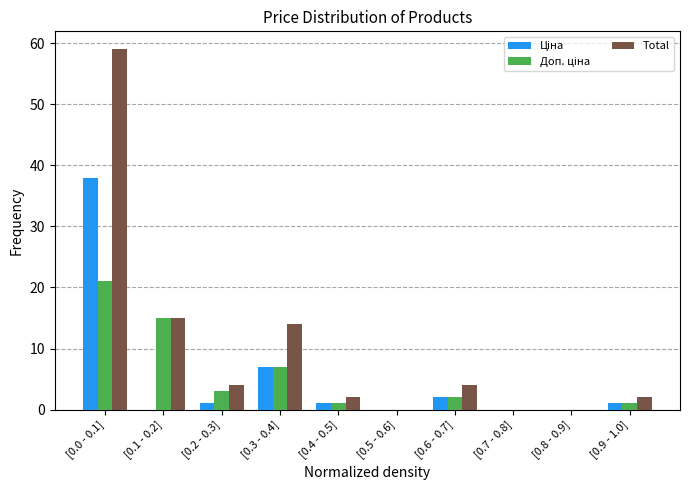

What is the greatest value displayed?

59